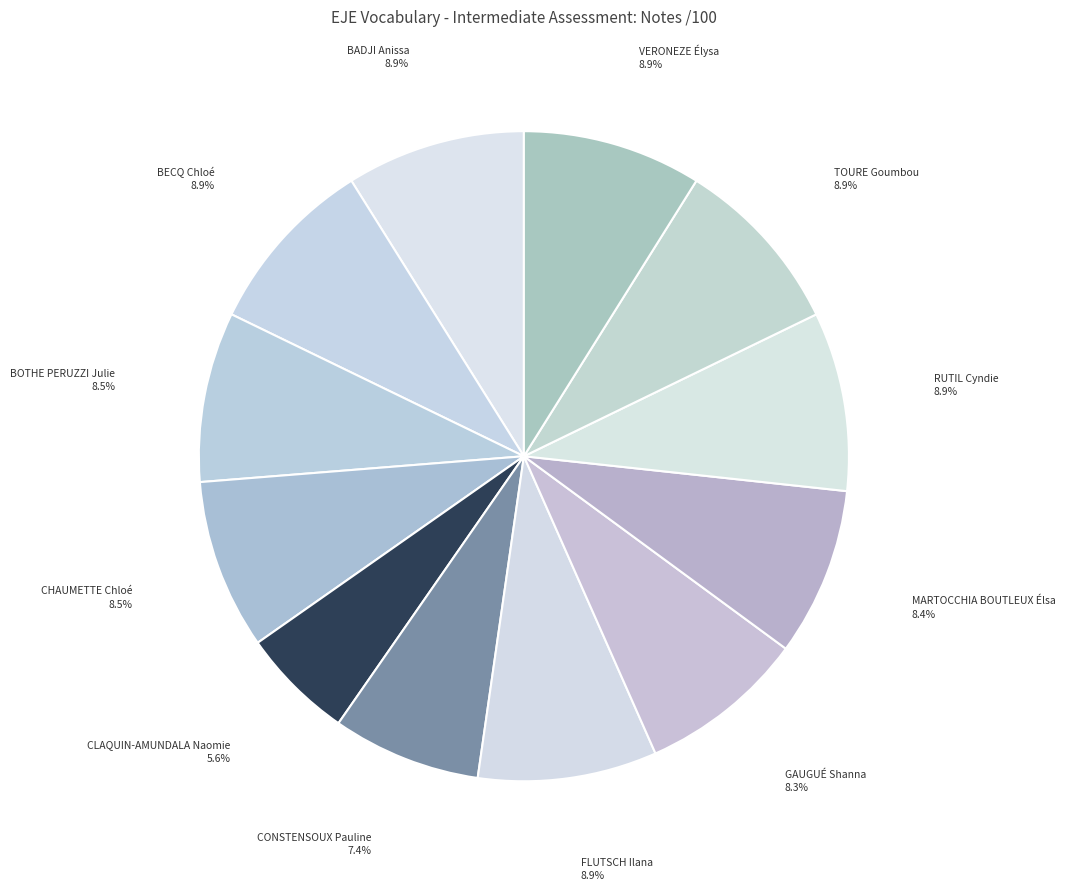

To the nearest percent, what is the average slice percentage?

8%